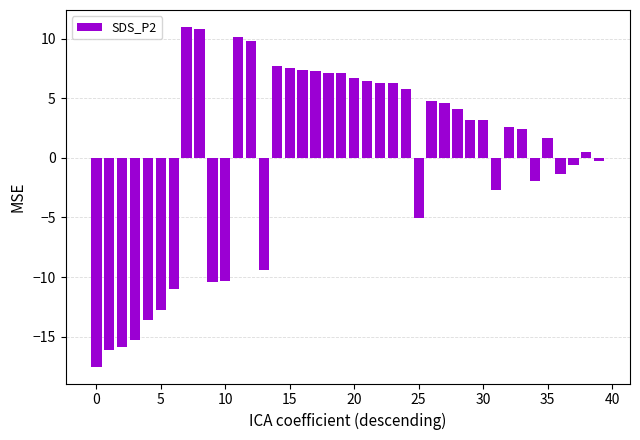

What is the value of the 9th bar from the left?

10.8